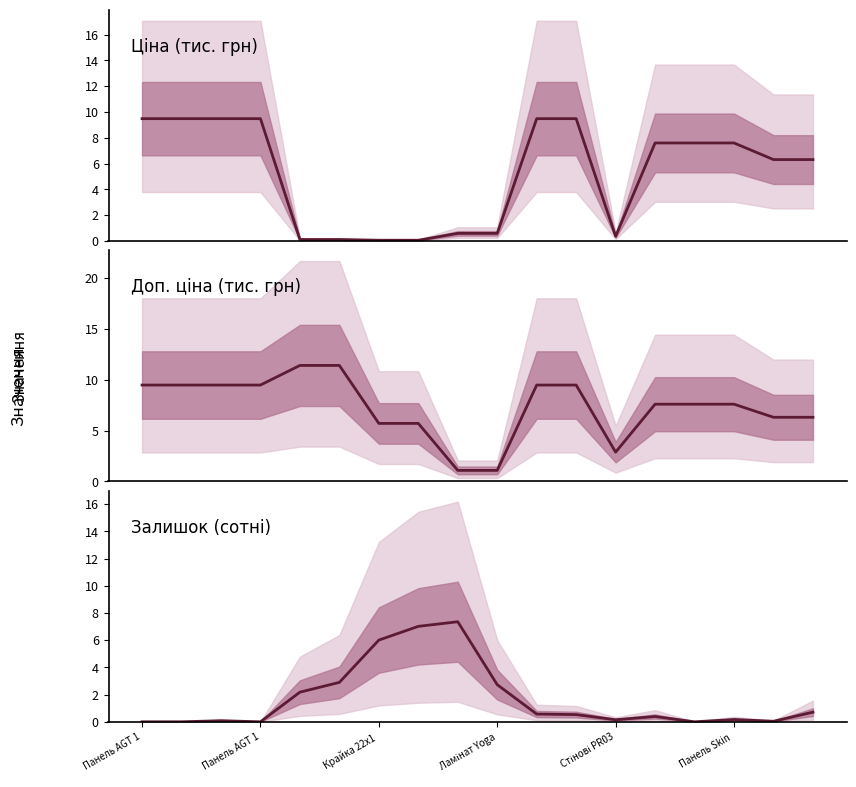

How many interior local valleys does the Доп. ціна (тис. грн) series have?

1